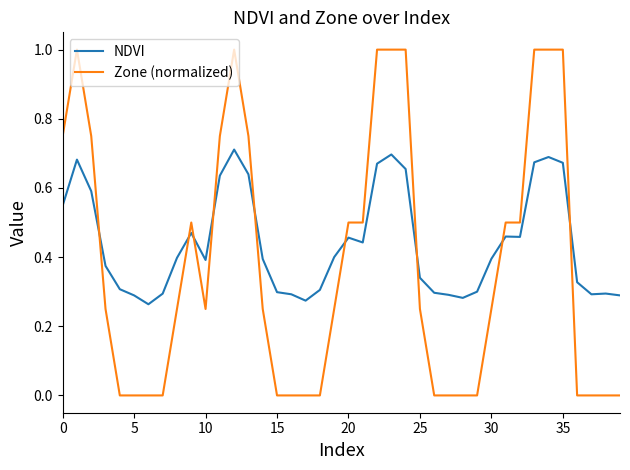

True or false: NDVI has more than 2 interior local peaks.

True